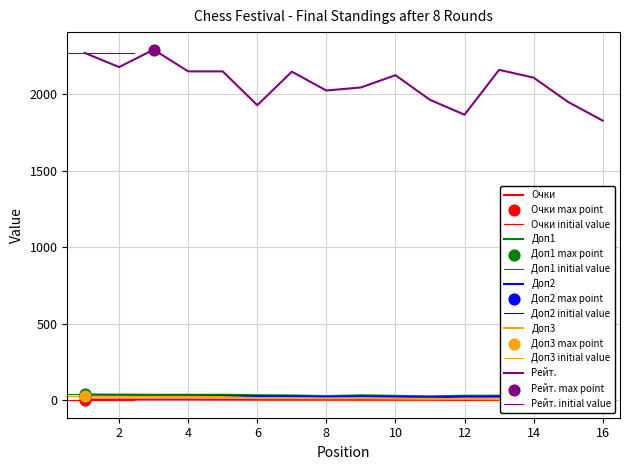

At which category is the sum across all series the highest?

3